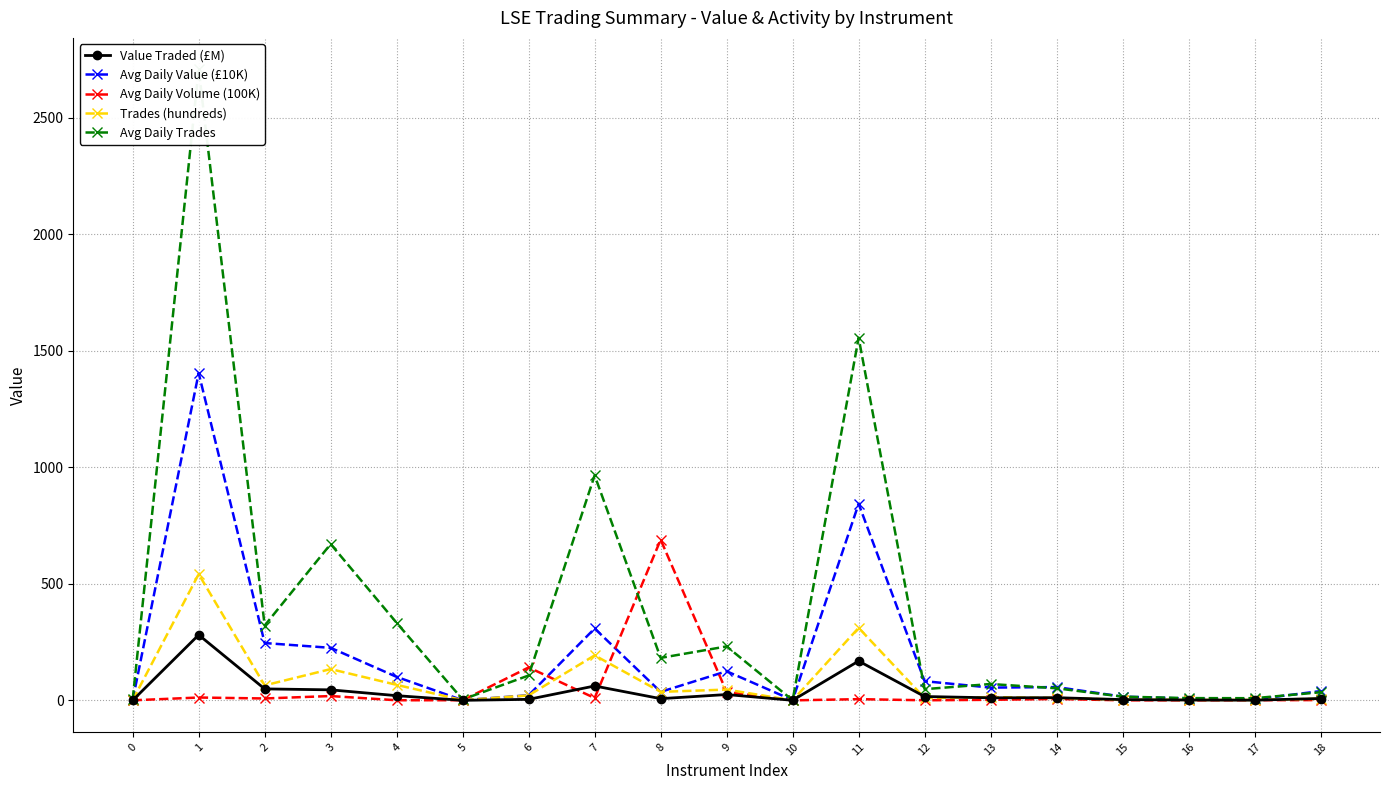

Is this an area chart (filled region under the line)?

No